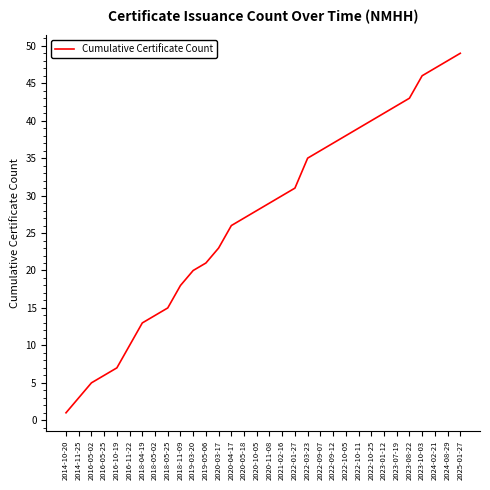

The value at 2018-04-19 is 21. True or false?

False